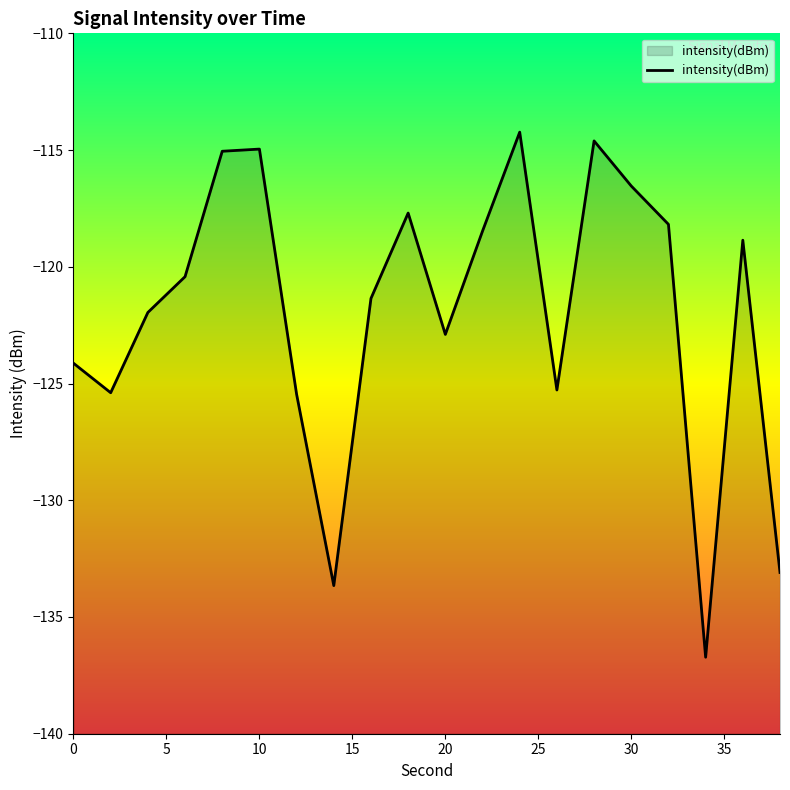

Does the chart display data point markers on the line(s)?

No